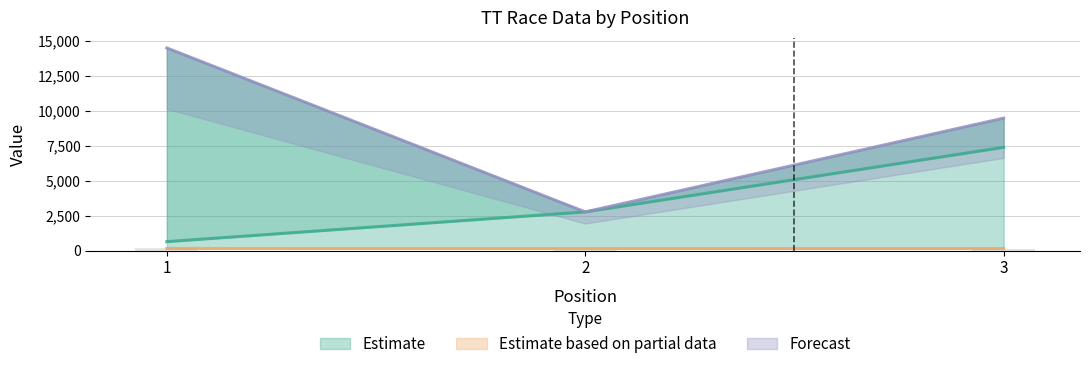

What is the greatest value displayed?

14488